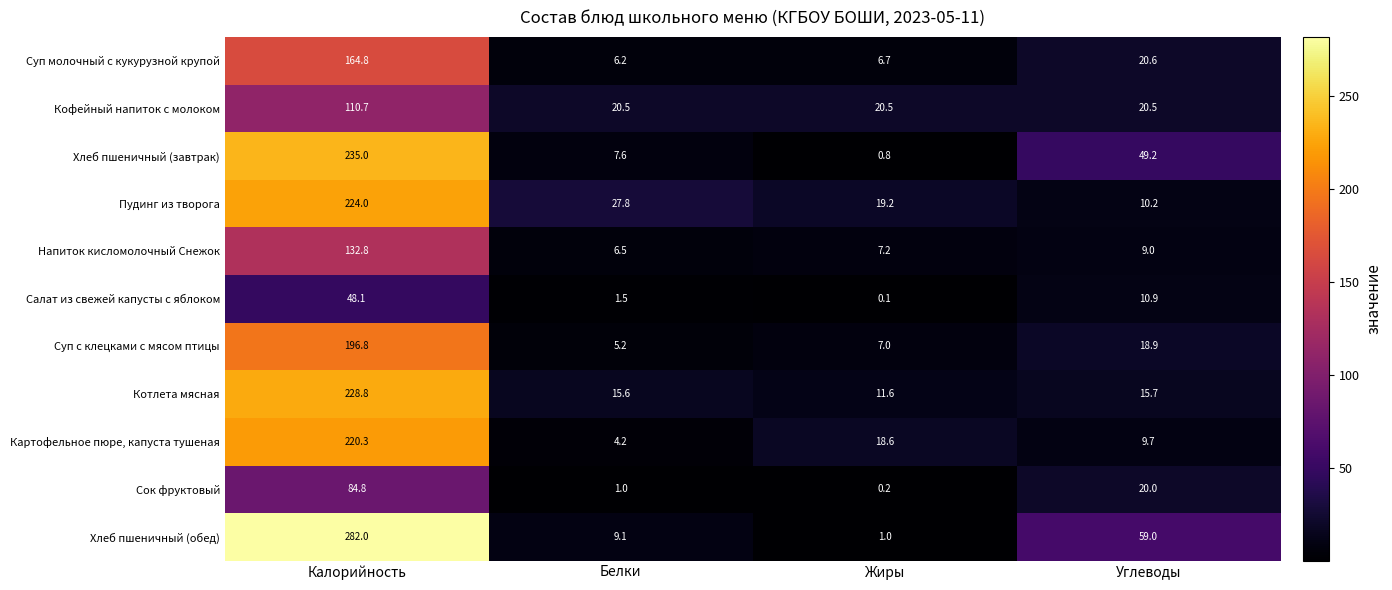

What value does the Хлеб пшеничный (завтрак) series have at Углеводы?

49.2